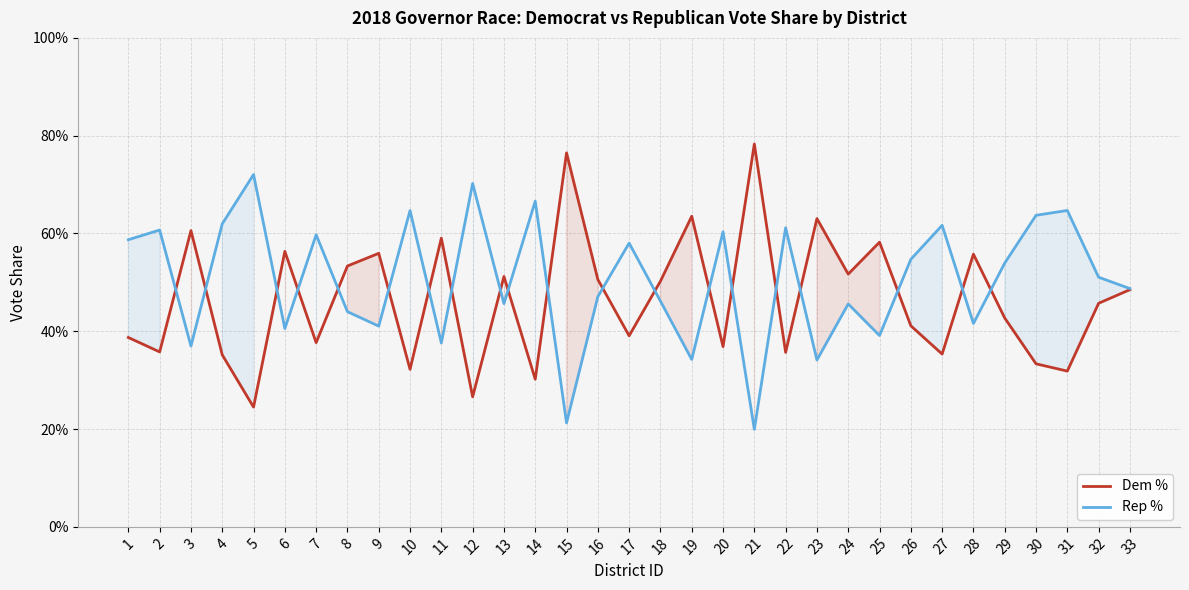

What is the sum of the Rep % values at 12 and 33?

1.2